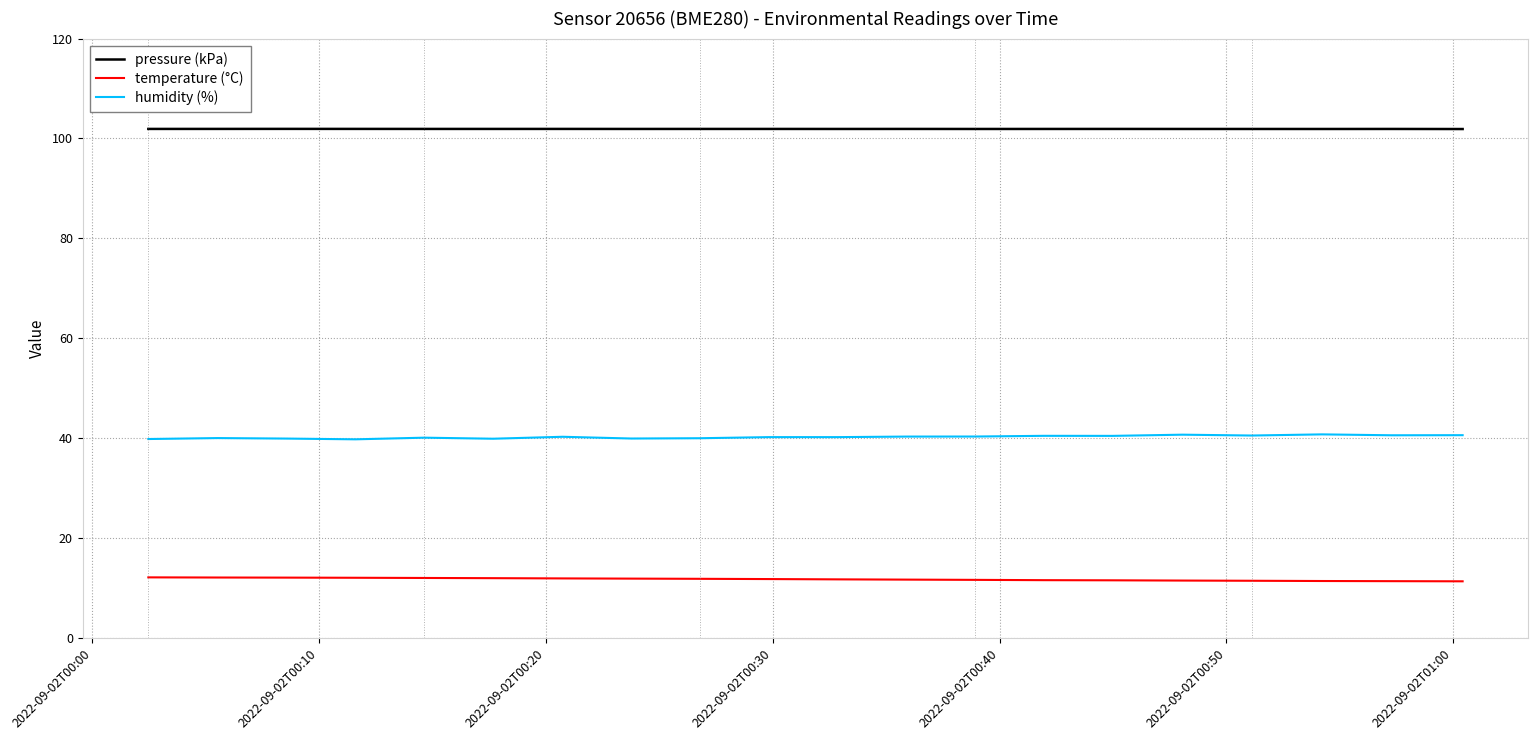

What is the lowest value of the temperature (°C) series?

11.3